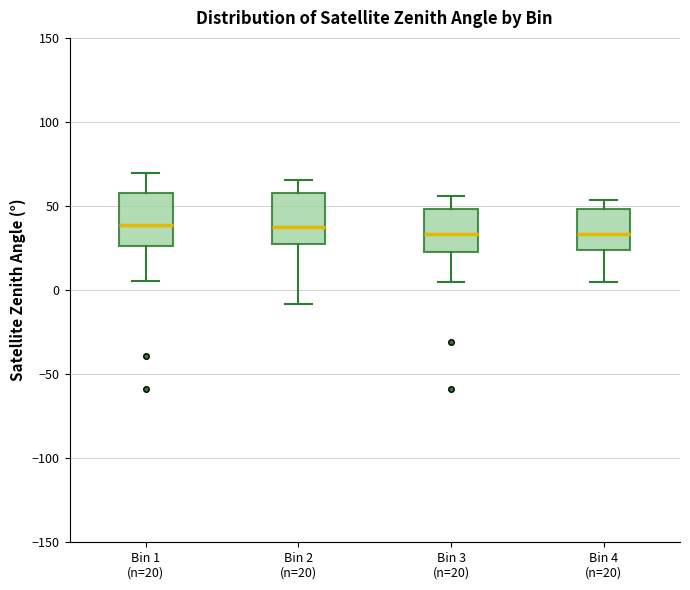

Reading left to right, transcribe this box plot: for each box, give where its median line is, the range the box spans, and where its two whiskers end, as read against the y-axis. The values are not printed on the chart, so give them approximately, as read against the axis.

Bin 1 (n=20): median 40, box 25 to 60, whiskers 5 to 70
Bin 2 (n=20): median 35, box 25 to 60, whiskers -10 to 65
Bin 3 (n=20): median 35, box 25 to 50, whiskers 5 to 55
Bin 4 (n=20): median 35, box 25 to 50, whiskers 5 to 55